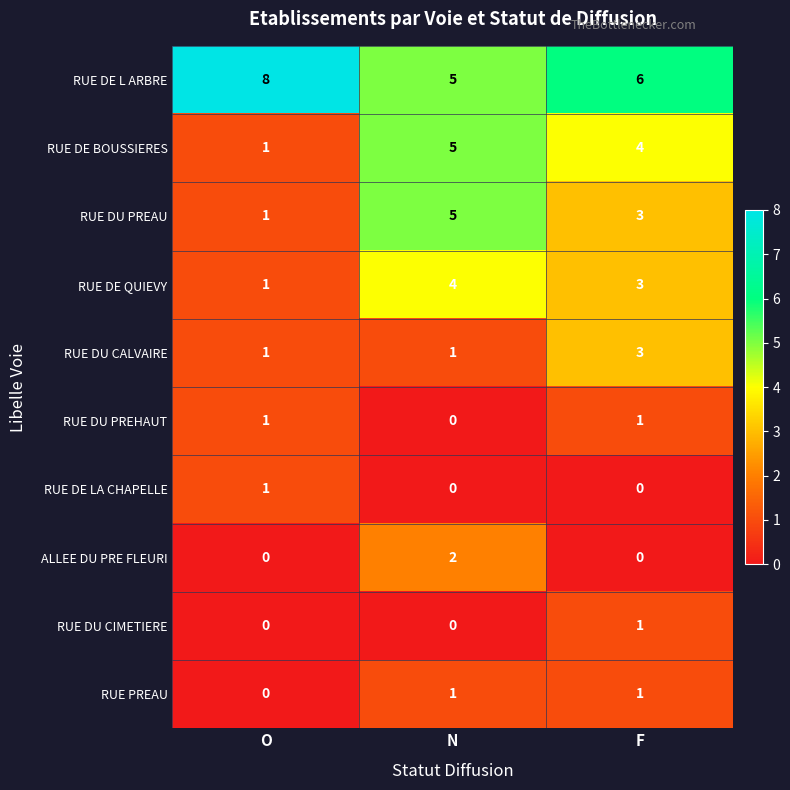

At which category does the chart reach its peak across all series?

O